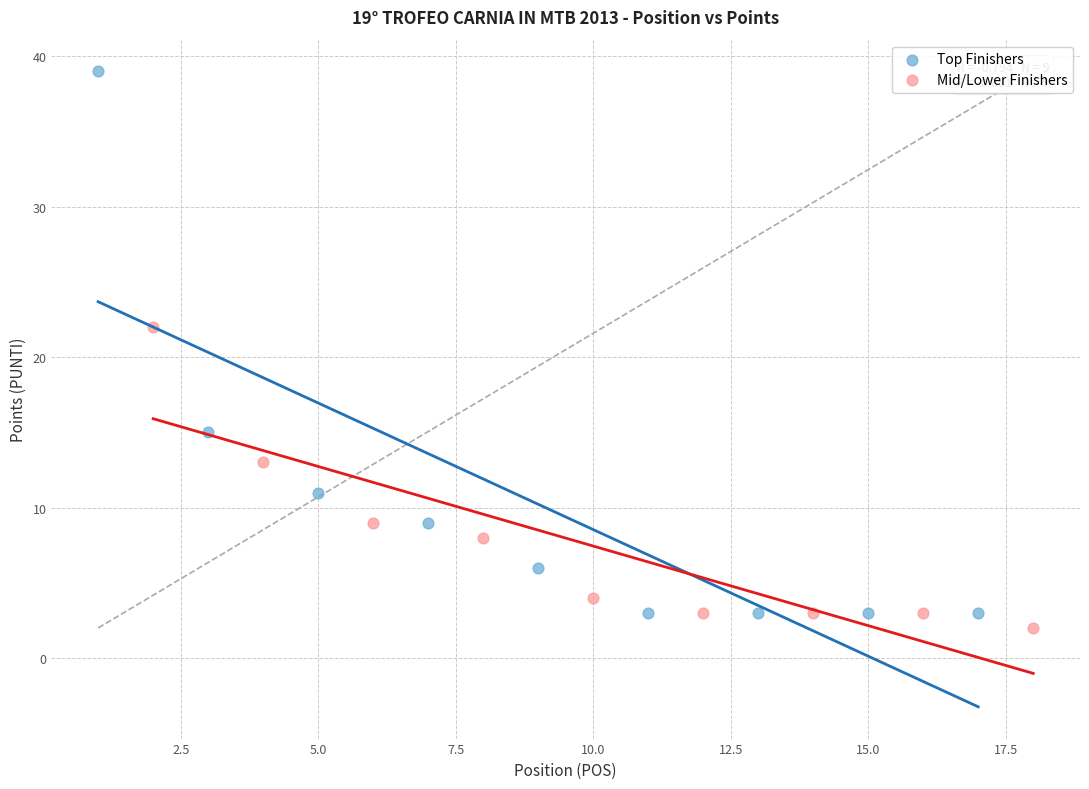

Which series contains the highest Y value?

Top Finishers